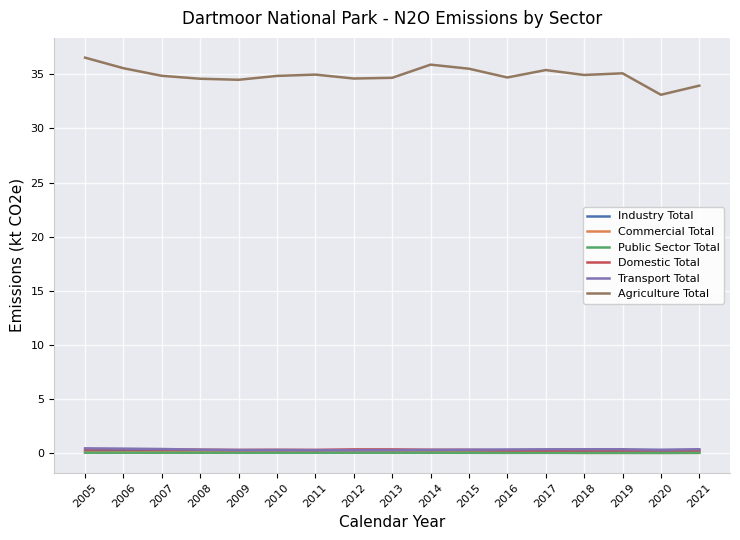

What is the difference between the second highest and second lowest values in the Commercial Total series?

0.1